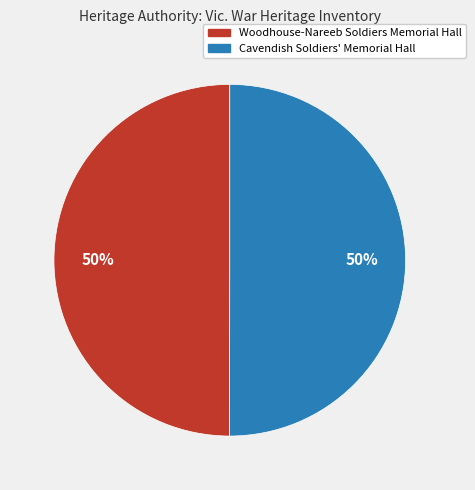

Do Woodhouse-Nareeb Soldiers Memorial Hall and Cavendish Soldiers' Memorial Hall together represent more than half of the pie?

Yes